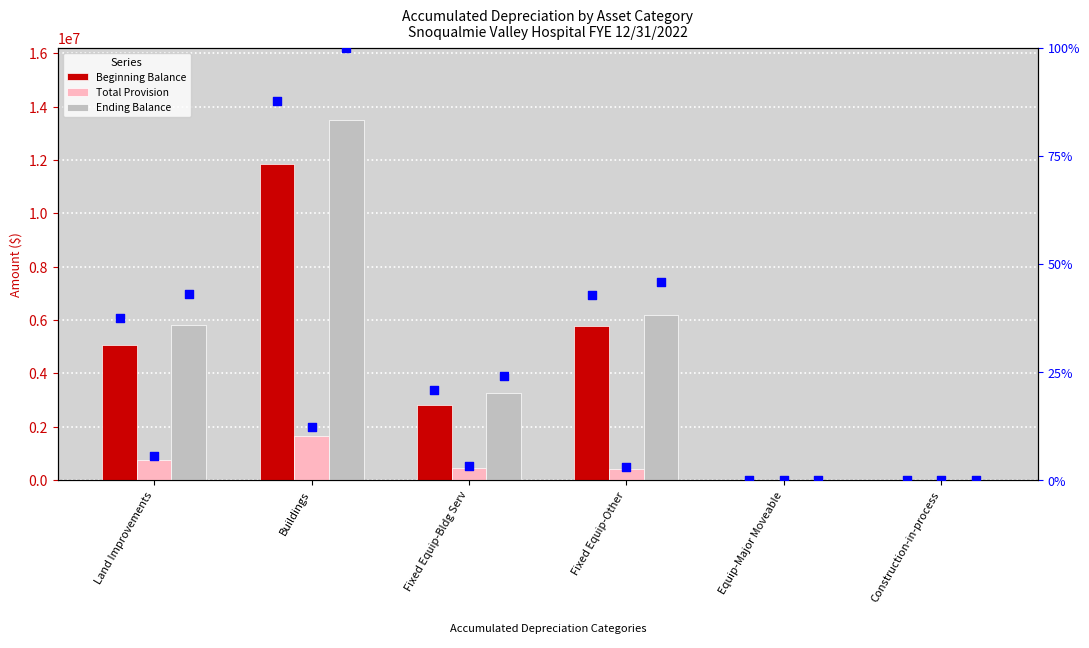

Is the value of Beginning Balance at Fixed Equip-Other greater than the value of Total Provision at Fixed Equip-Bldg Serv?

Yes